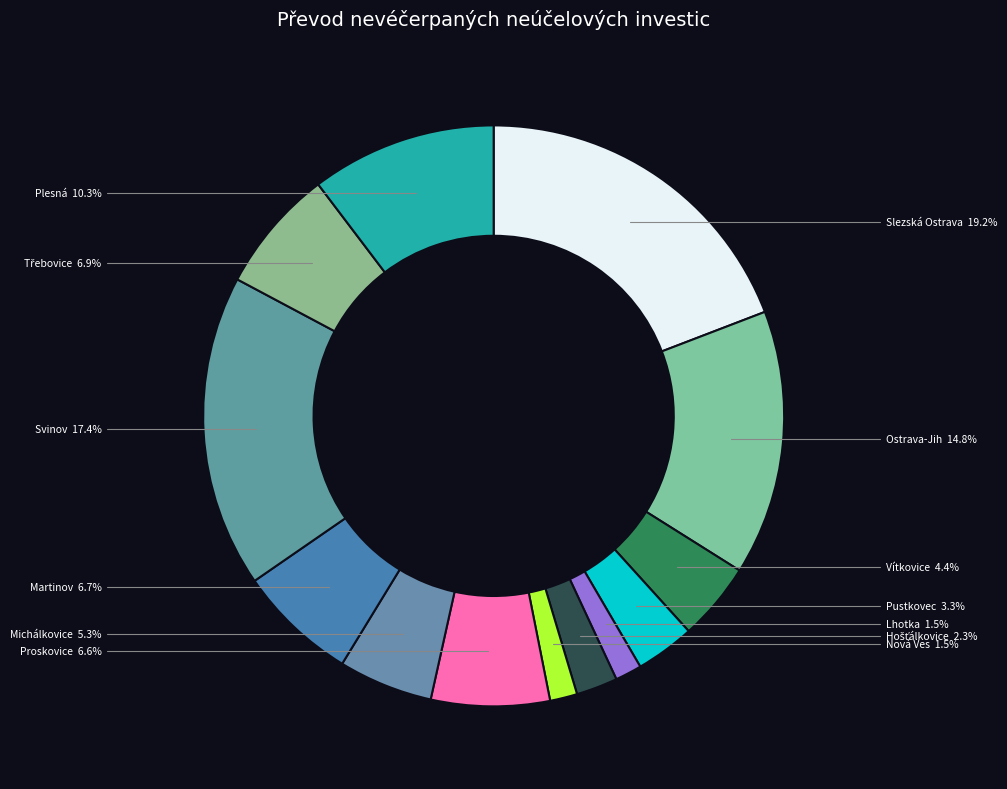

What is the largest slice in the pie chart?

Slezská Ostrava